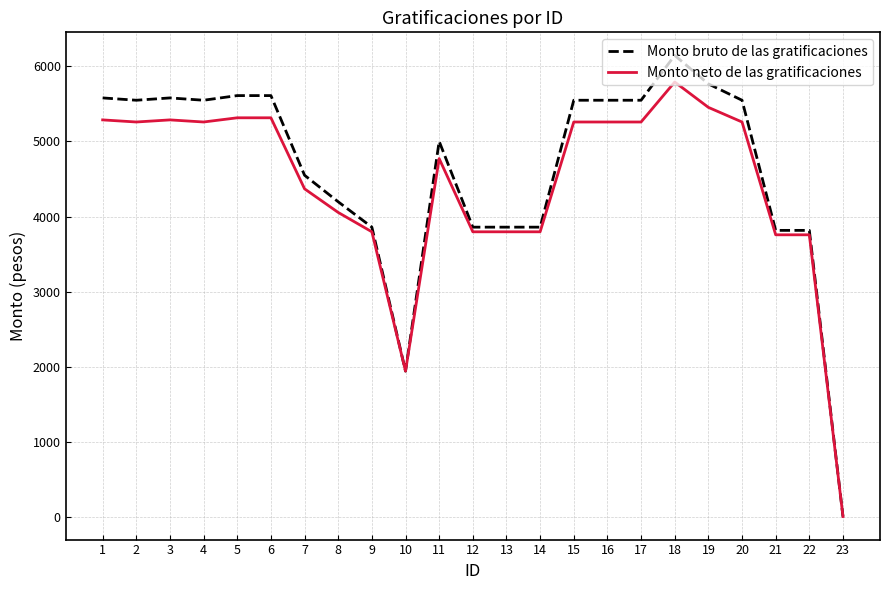

What is the difference between the maximum and minimum values in the Monto neto de las gratificaciones series?

5793